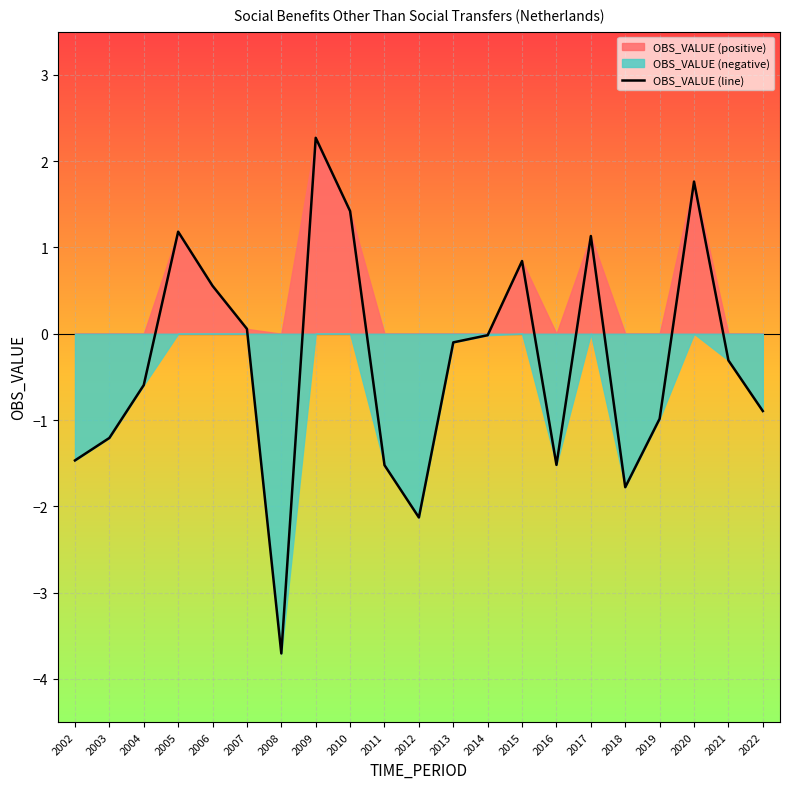

Reading left to right, list all the values displayed in this chart.

-1.5	-1.2	-0.6	1.2	0.6	0.1	-3.7	2.3	1.4	-1.5	-2.1	-0.1	-0.0	0.8	-1.5	1.1	-1.8	-1.0	1.8	-0.3	-0.9